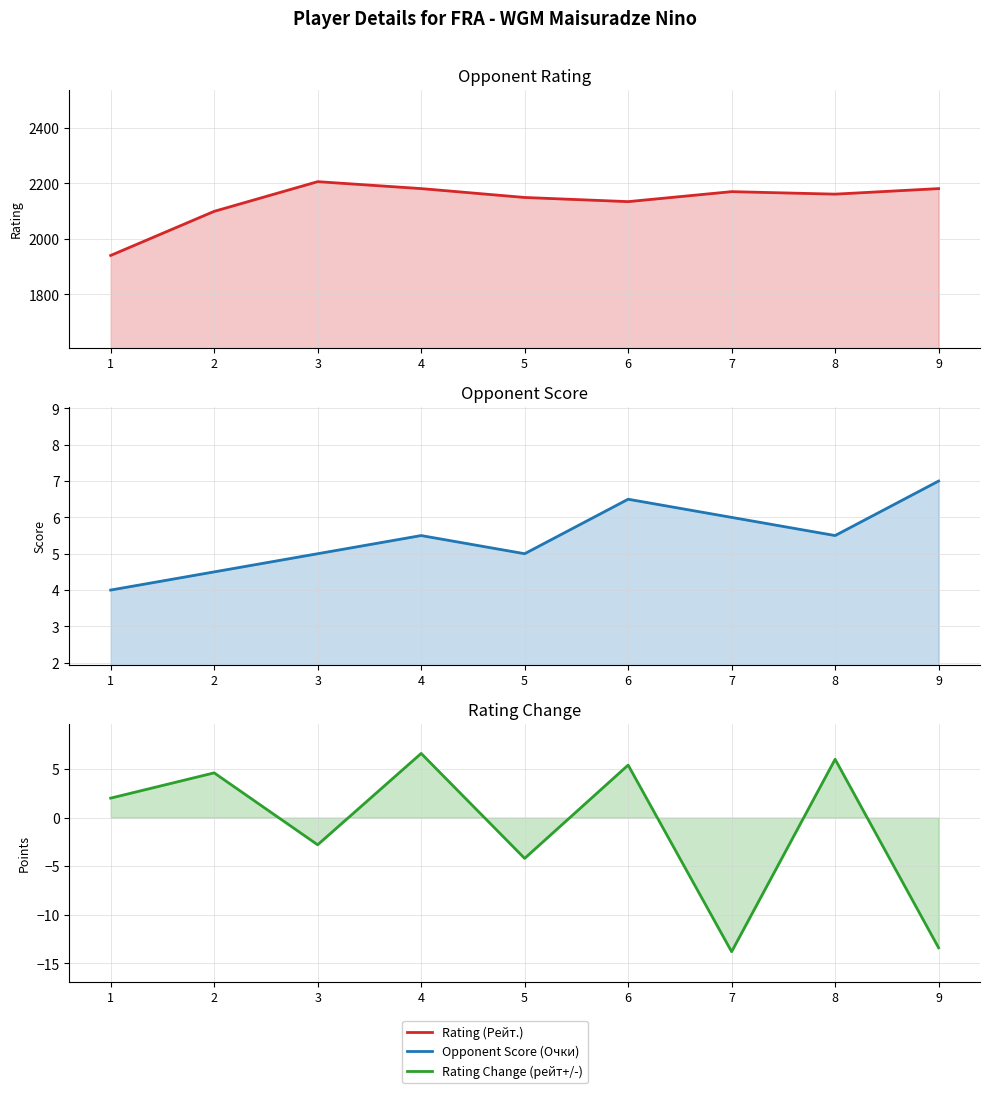

What value does the Rating (Рейт.) series have at 7?

2170.0